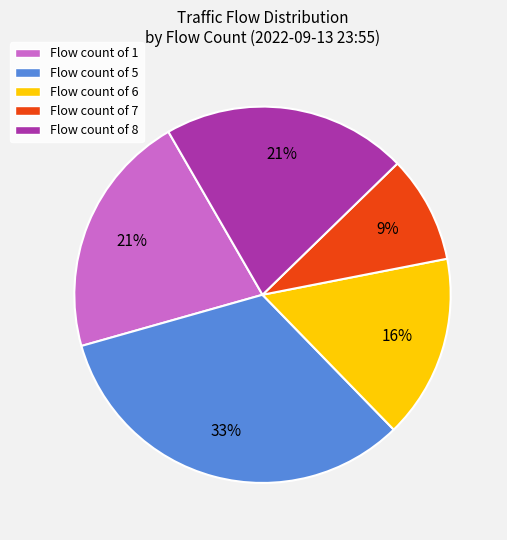

Combined, do Flow count of 7 and Flow count of 6 account for over 50%?

No